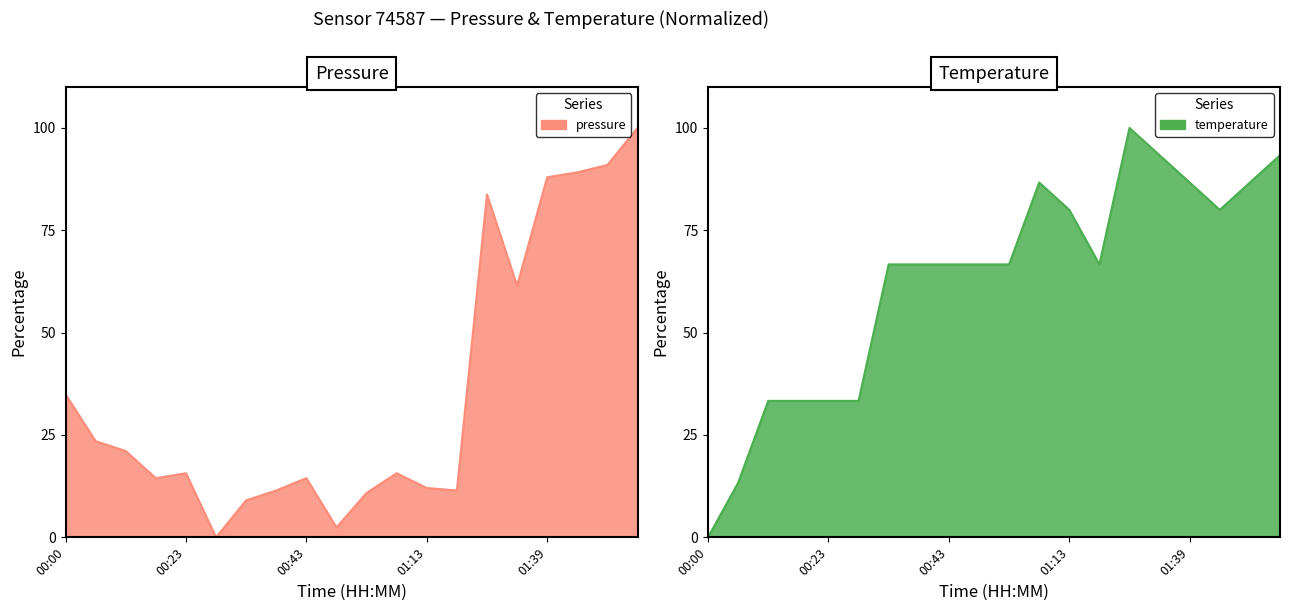

Reading left to right, transcribe all the data shown in this chart.

pressure: 00:00=34.9	00:12=23.5	00:15=21.1	00:20=14.5	00:23=15.7	00:35=0.0	00:38=9.0	00:40=11.4	00:43=14.5	01:01=2.4	01:04=10.8	01:07=15.7	01:13=12.0	01:17=11.4	01:30=83.7	01:33=61.4	01:39=88.0	01:41=89.2	01:44=91.0	01:47=100.0
temperature: 00:00=0.0	00:12=13.3	00:15=33.3	00:20=33.3	00:23=33.3	00:35=33.3	00:38=66.7	00:40=66.7	00:43=66.7	01:01=66.7	01:04=66.7	01:07=86.7	01:13=80.0	01:17=66.7	01:30=100.0	01:33=93.3	01:39=86.7	01:41=80.0	01:44=86.7	01:47=93.3